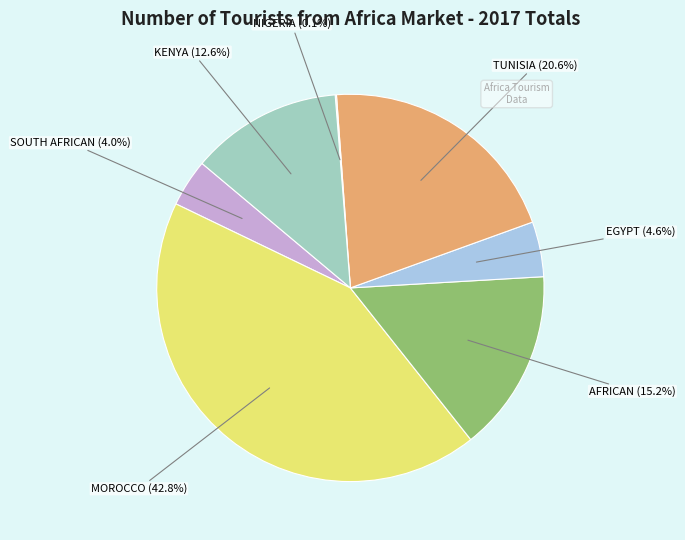

Is there a majority slice in this chart?

No